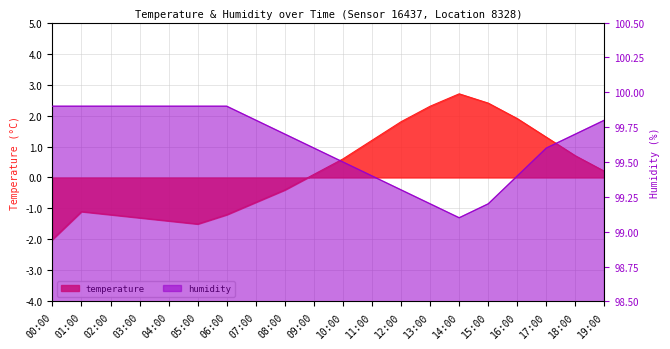

Is it true that humidity equals 137.7 at 14:00?

False